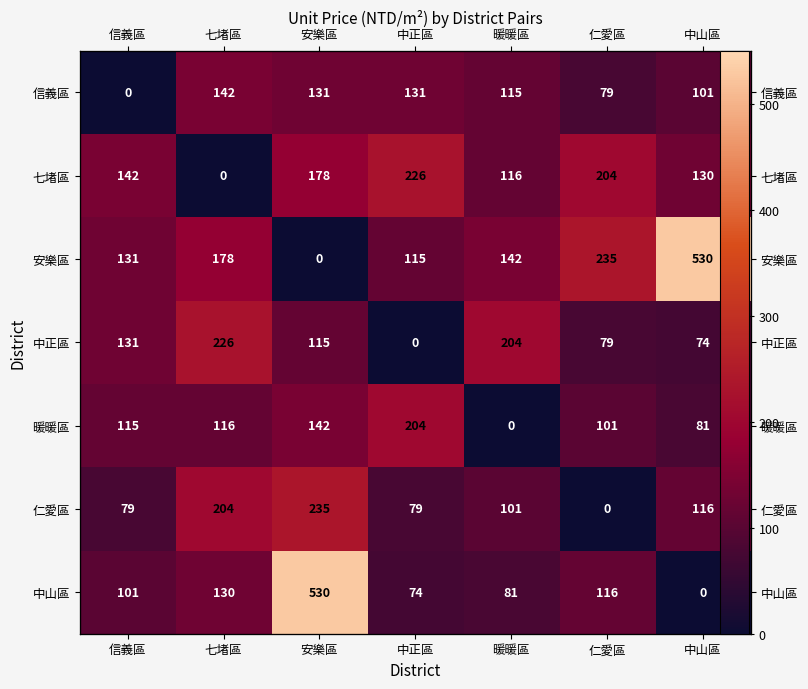

Which series has the largest total across all categories?

安樂區